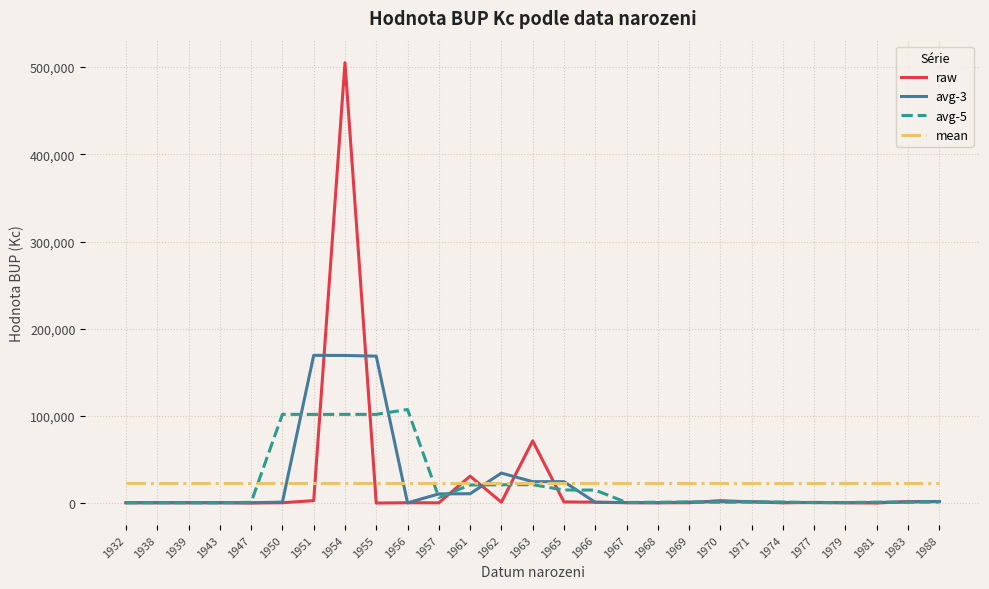

What is the difference between the maximum and minimum values in the raw series?

504832.0